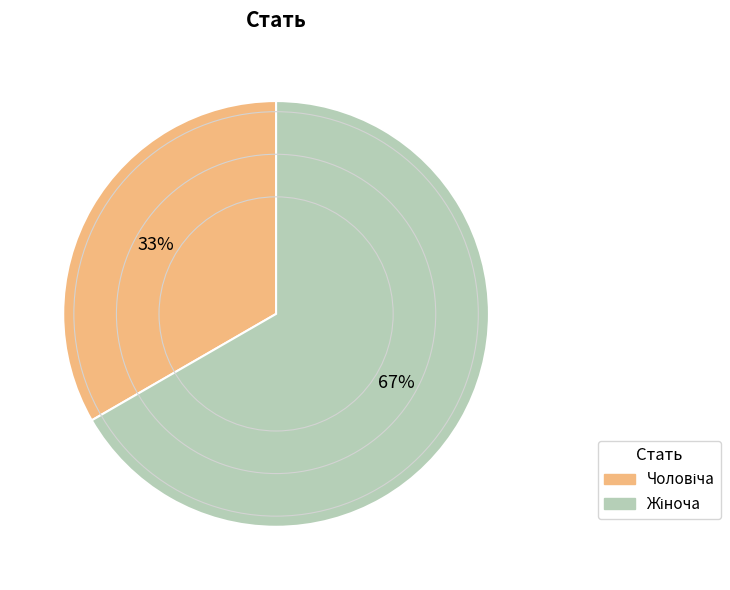

Does any single category account for the majority?

Yes